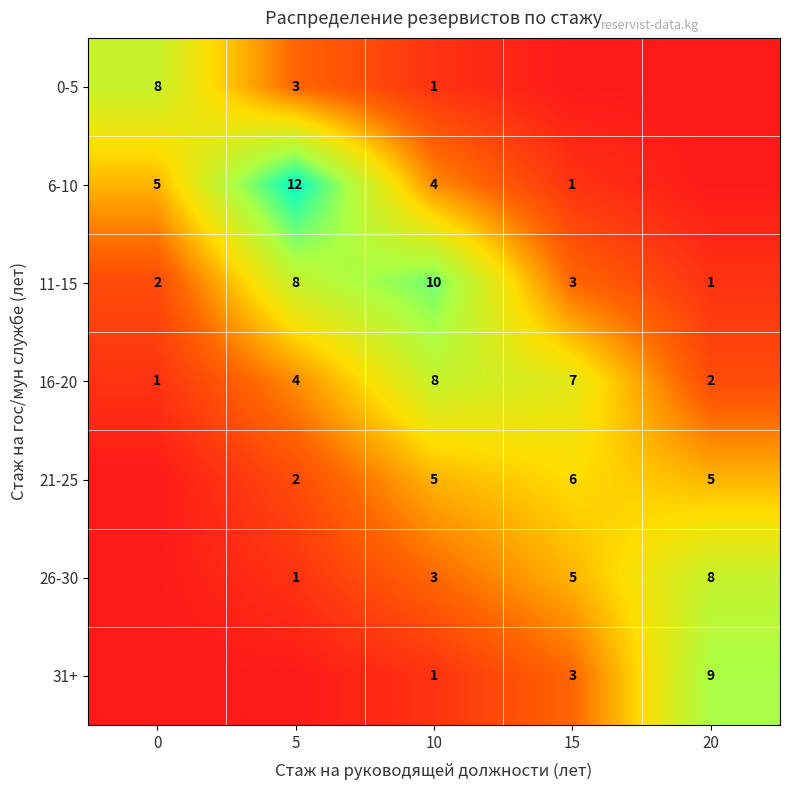

What is the sum of the 6-10 values at 0 and 5?

17